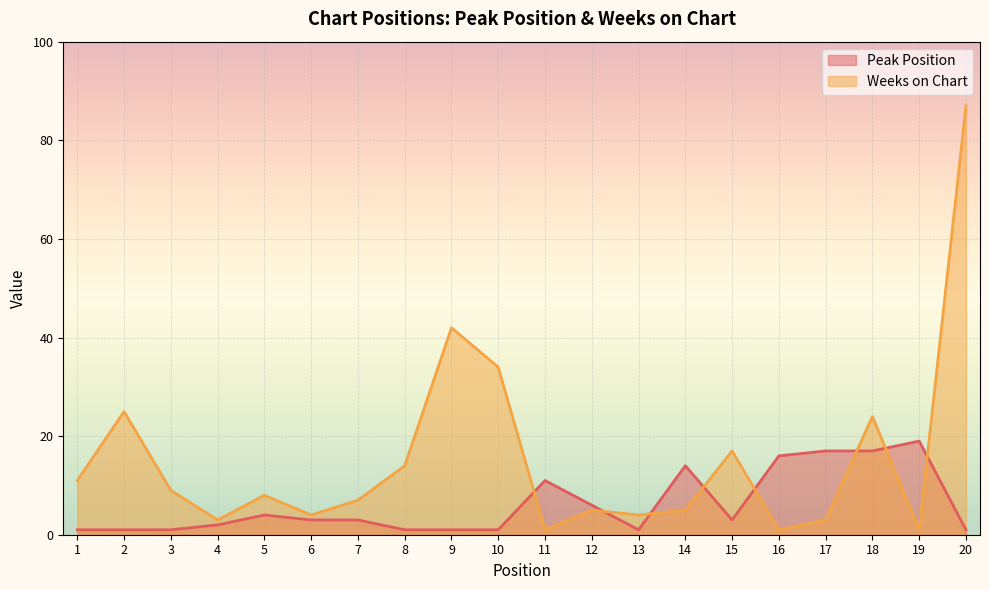

At which category is the sum across all series the highest?

20